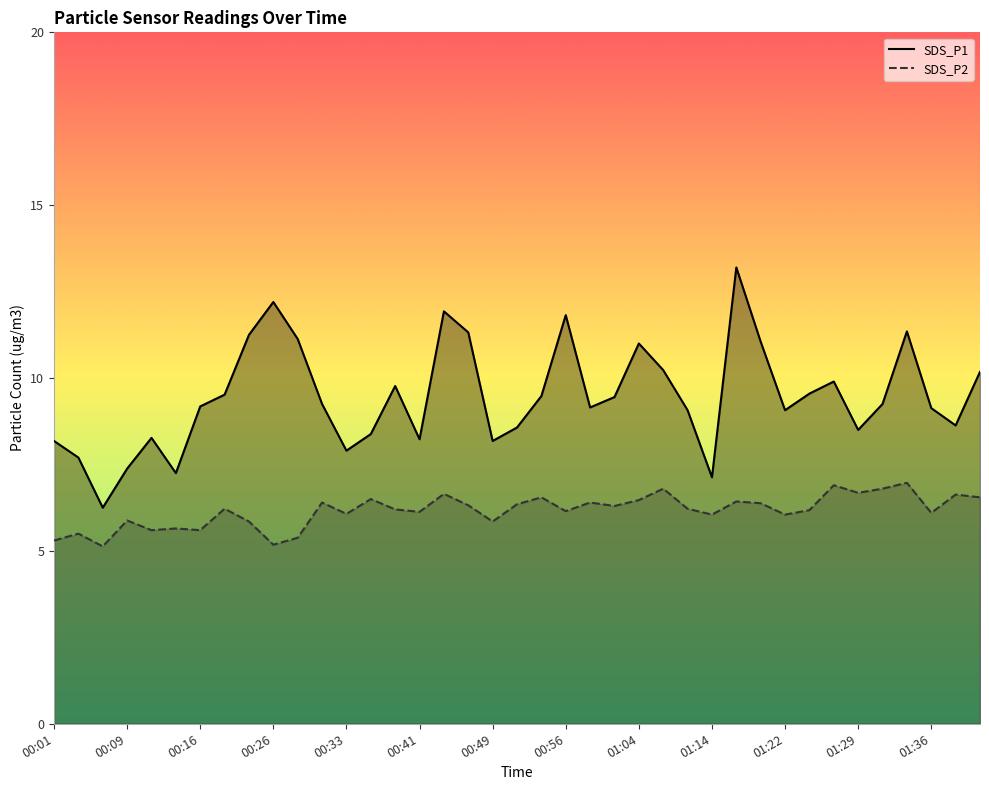

Reading left to right, transcribe all the data shown in this chart.

SDS_P1: 00:01=8.2	00:04=7.7	00:06=6.2	00:09=7.4	00:11=8.3	00:14=7.2	00:16=9.2	00:19=9.5	00:21=11.2	00:26=12.2	00:28=11.1	00:31=9.2	00:33=7.9	00:36=8.4	00:38=9.8	00:41=8.2	00:43=11.9	00:46=11.3	00:49=8.2	00:51=8.6	00:54=9.5	00:56=11.8	00:59=9.2	01:01=9.4	01:04=11.0	01:07=10.2	01:12=9.1	01:14=7.1	01:17=13.2	01:19=11.1	01:22=9.1	01:24=9.6	01:27=9.9	01:29=8.5	01:32=9.2	01:34=11.3	01:36=9.1	01:39=8.6	01:41=10.2
SDS_P2: 00:01=5.3	00:04=5.5	00:06=5.1	00:09=5.9	00:11=5.6	00:14=5.7	00:16=5.6	00:19=6.2	00:21=5.8	00:26=5.2	00:28=5.4	00:31=6.4	00:33=6.1	00:36=6.5	00:38=6.2	00:41=6.1	00:43=6.7	00:46=6.3	00:49=5.8	00:51=6.3	00:54=6.5	00:56=6.2	00:59=6.4	01:01=6.3	01:04=6.5	01:07=6.8	01:12=6.2	01:14=6.0	01:17=6.4	01:19=6.4	01:22=6.0	01:24=6.2	01:27=6.9	01:29=6.7	01:32=6.8	01:34=7.0	01:36=6.1	01:39=6.6	01:41=6.5